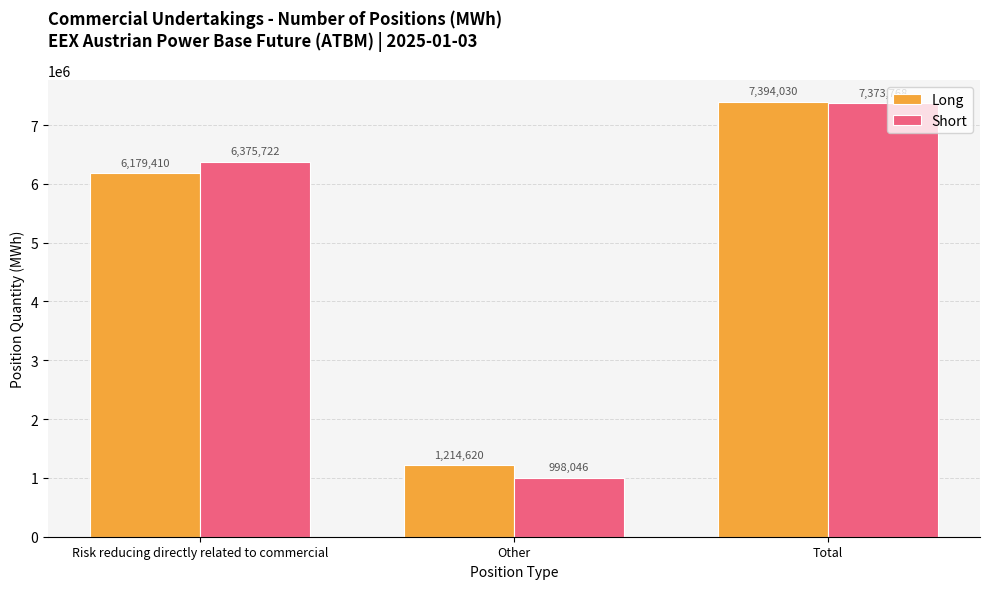

Which series has the largest range (max minus min)?

Short